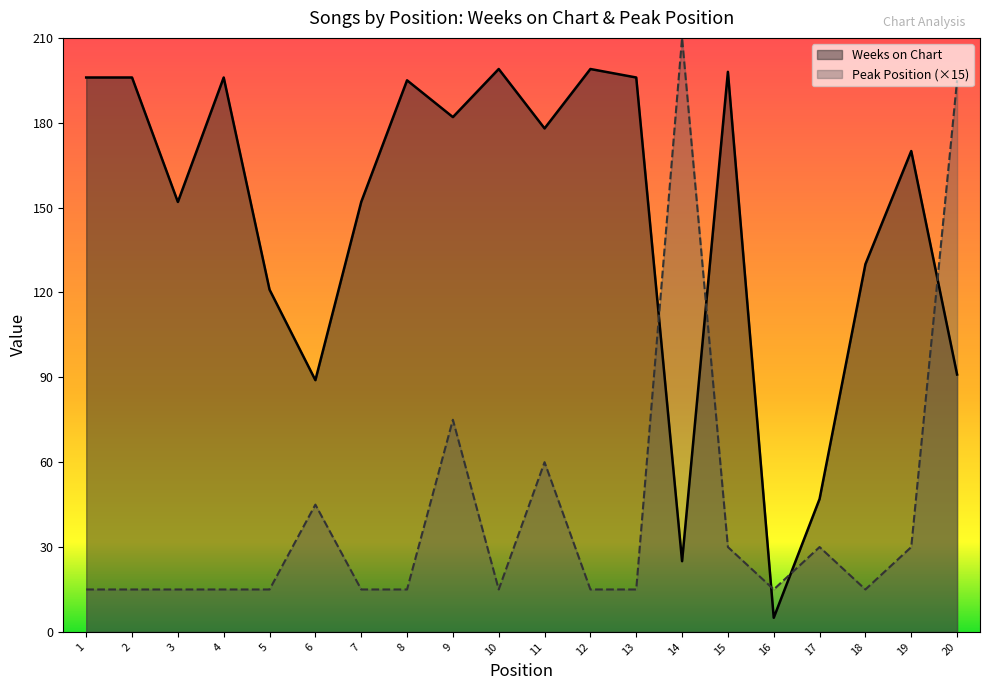

At which category does the chart reach its peak across all series?

14